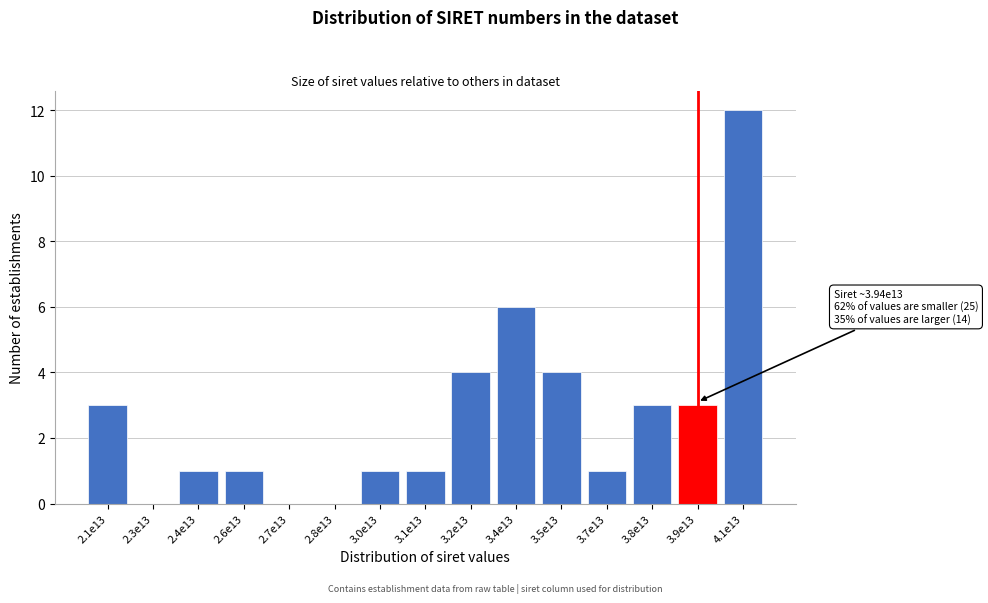

Reading right to left, what are all the values shown in this chart?

4.1e13=12	3.9e13=3	3.8e13=3	3.7e13=1	3.5e13=4	3.4e13=6	3.2e13=4	3.1e13=1	3.0e13=1	2.8e13=0	2.7e13=0	2.6e13=1	2.4e13=1	2.3e13=0	2.1e13=3